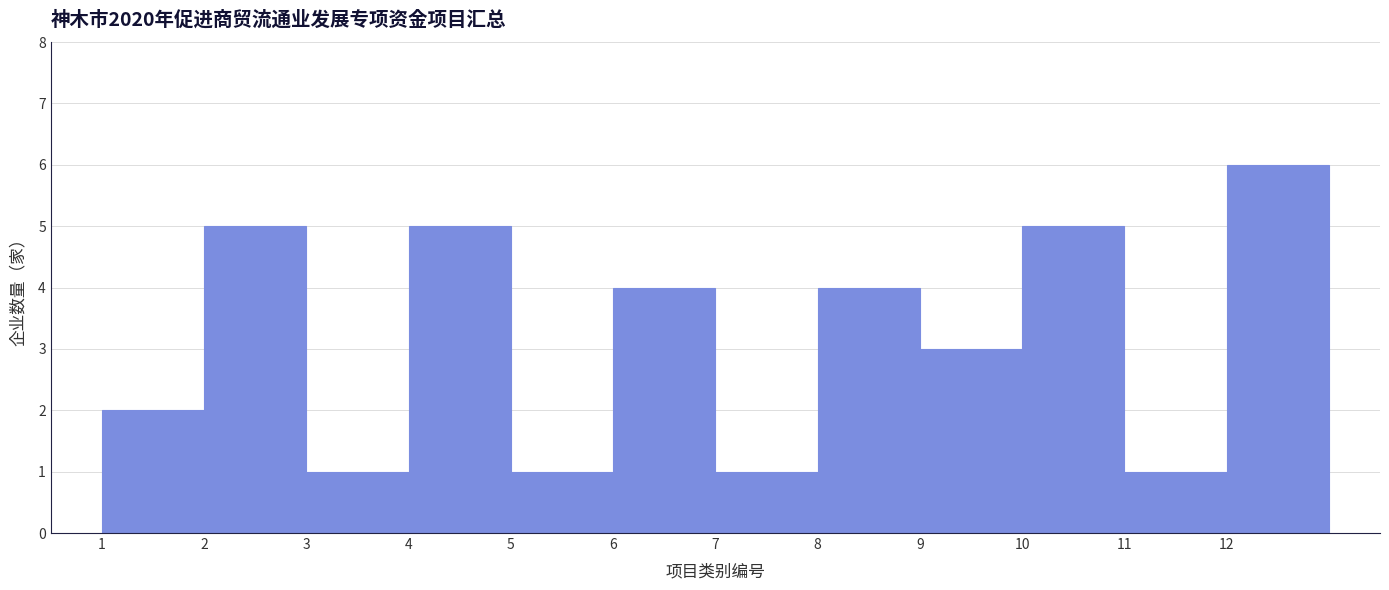

Over which range of the x-axis is the bar tallest?

12 to 13